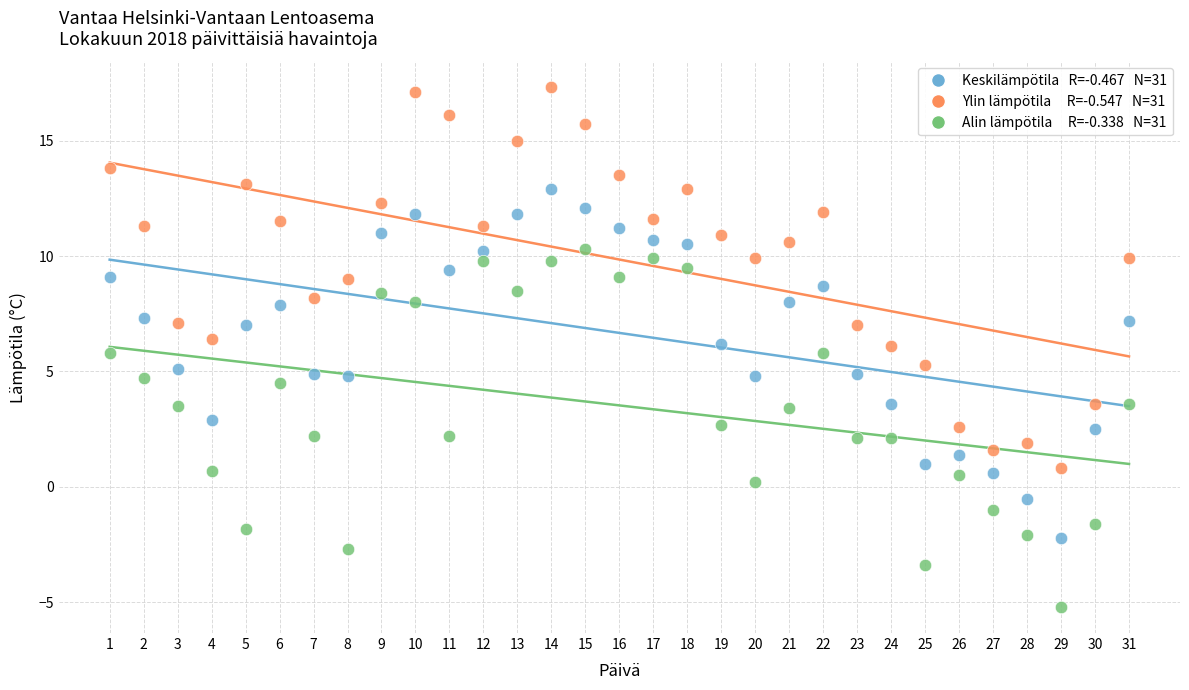

Across all data points, what is the range of Y values (max minus min)?

22.5